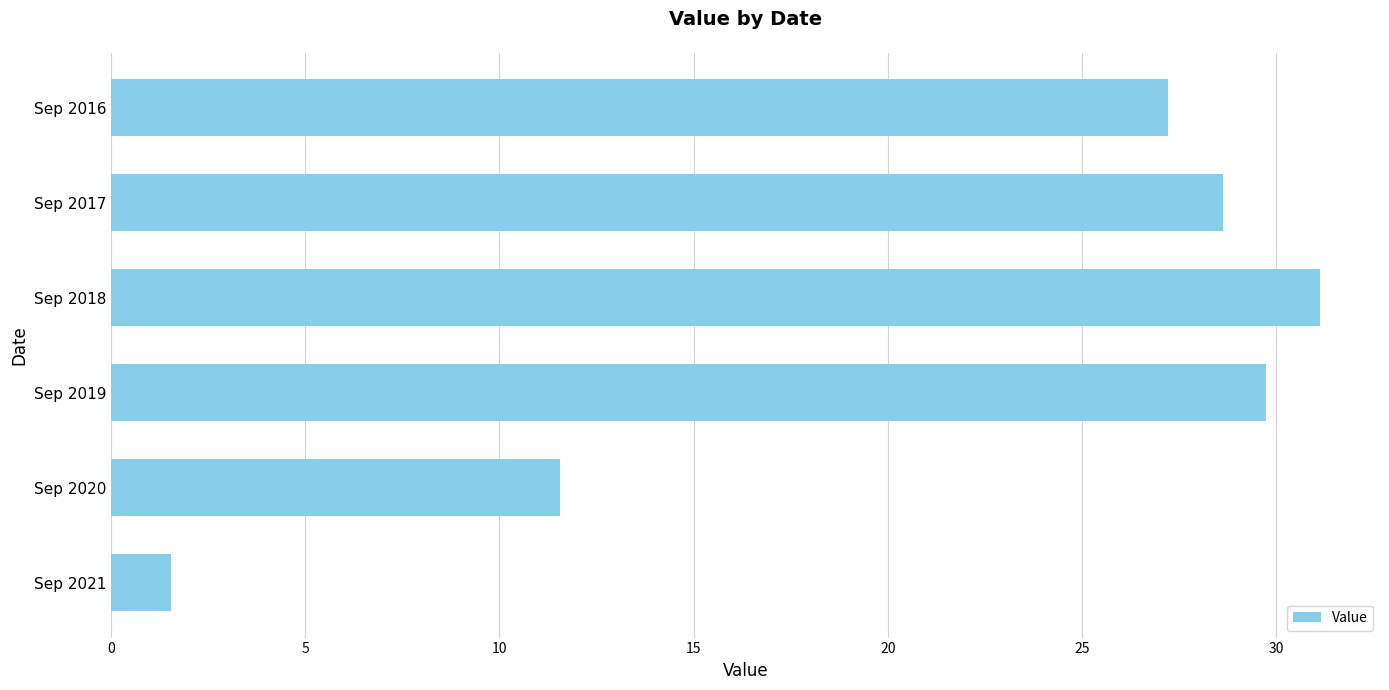

Reading bottom to top, what are all the values shown in this chart?

1.5	11.6	29.7	31.1	28.6	27.2